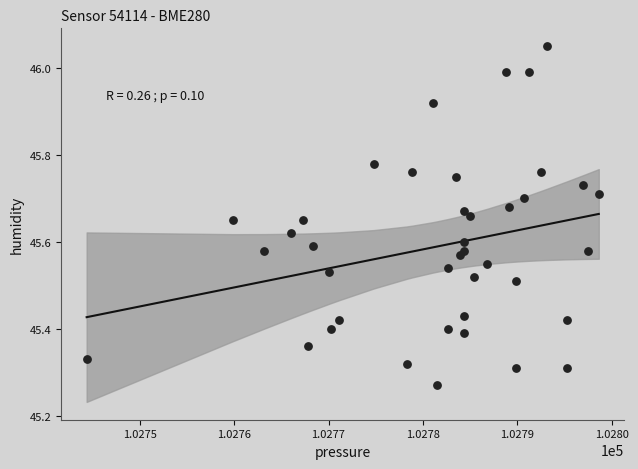

What is the range of Y values (max minus min)?

0.8